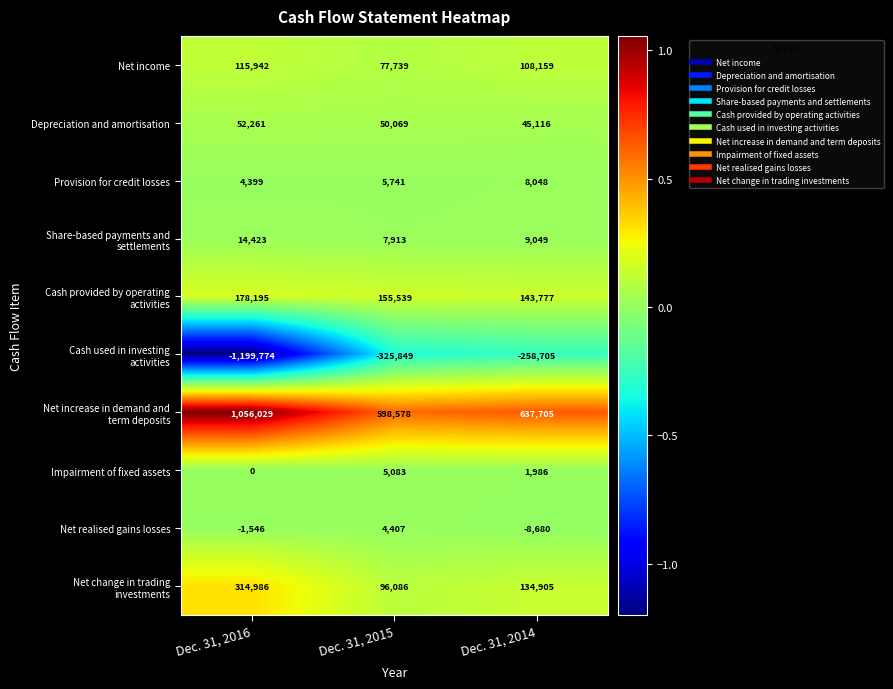

What value does the Net income series have at Dec. 31, 2016?

115942